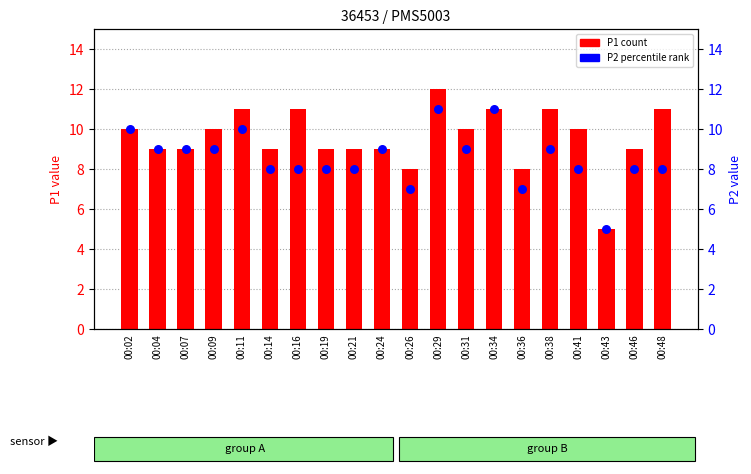

What are all the series names shown in the legend?

P1 (count), P2 (percentile rank)